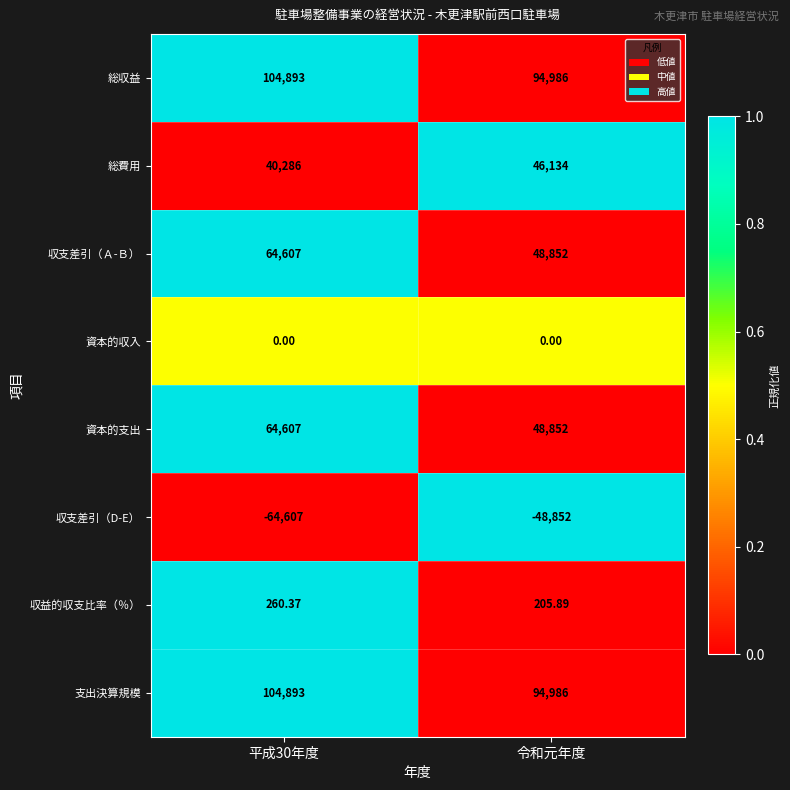

Is the value of 収益的収支比率（％） at 令和元年度 greater than the value of 資本的収入 at 平成30年度?

Yes